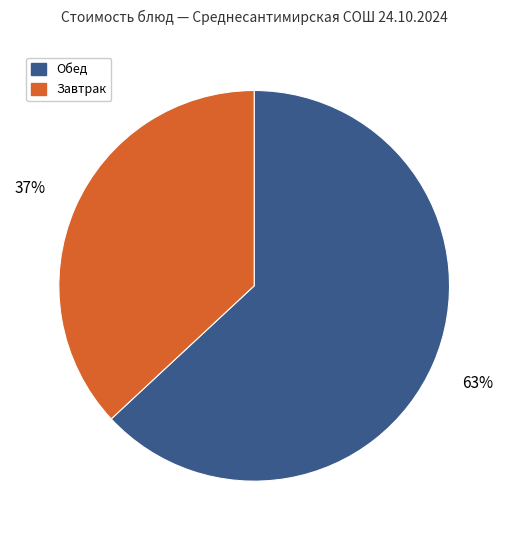

Does any single category account for the majority?

Yes